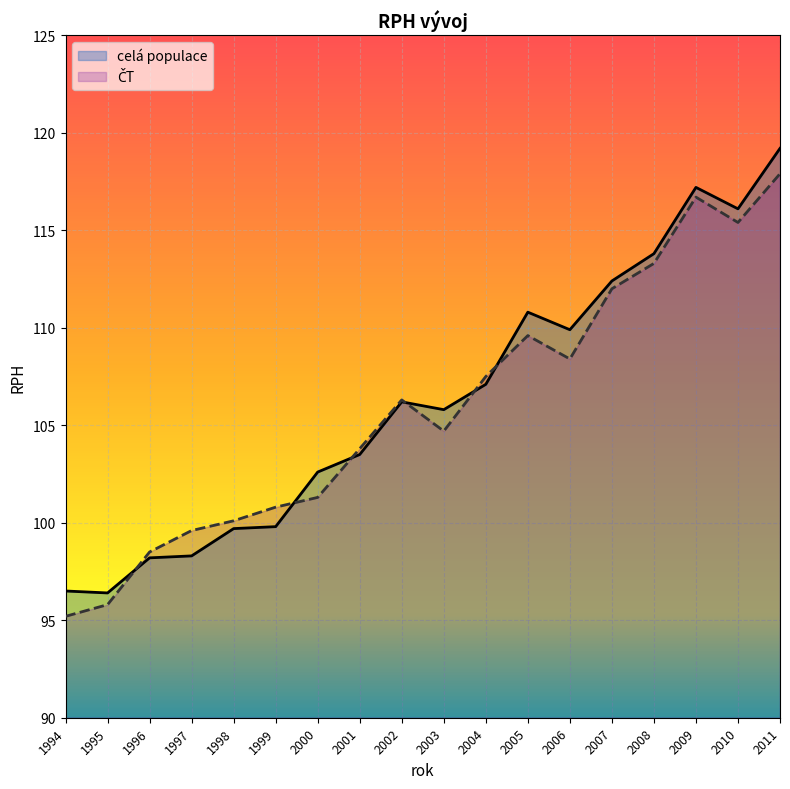

True or false: ČT has a value of 101.3 at 2000.

True